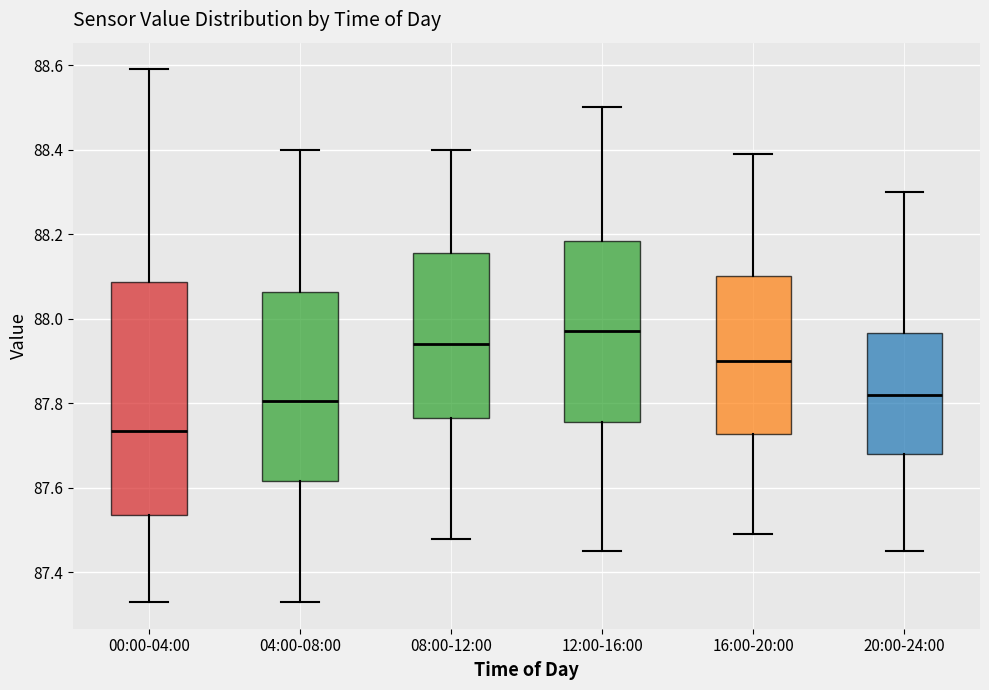

Which box's median line is the highest?

12:00-16:00